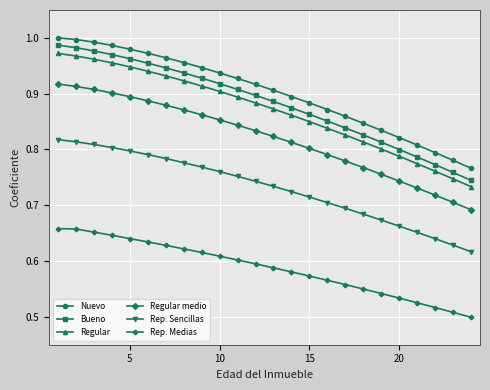

What is the sum of all Regular medio values?

19.7